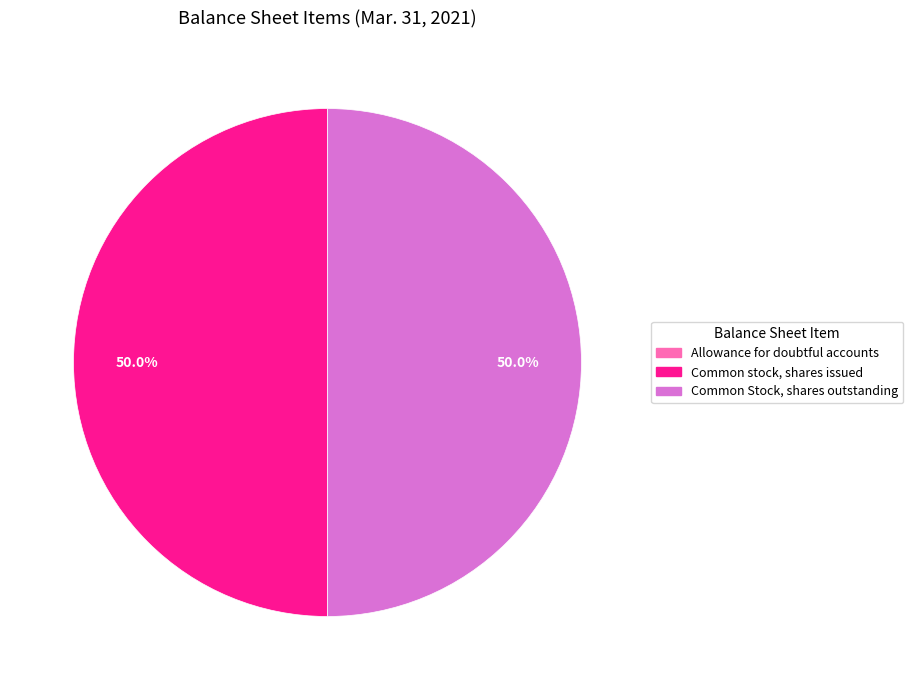

Approximately how many times larger is the value at Common stock, shares issued compared to Common Stock, shares outstanding?

1.0